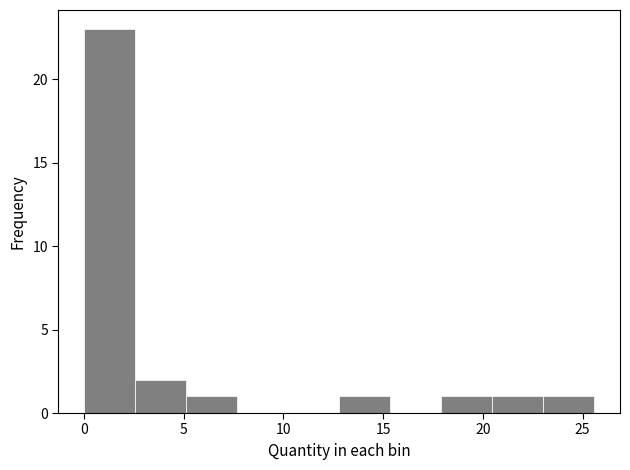

Reading left to right, list every bar in this chart as the range it spans on the x-axis followed by its height. Neither the bar edges nor the heights are printed on the chart, so give them approximately, as read against the axes.

0.0 to 2.5: 23
2.5 to 5.0: 2
5.0 to 7.5: 1
7.5 to 10.0: 0
10.0 to 13.0: 0
13.0 to 15.5: 1
15.5 to 18.0: 0
18.0 to 20.5: 1
20.5 to 23.0: 1
23.0 to 25.5: 1